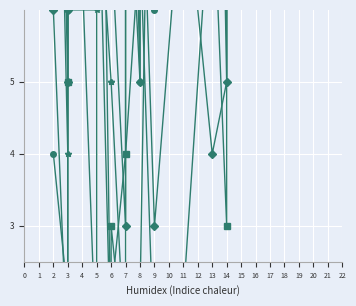

At 3, list the series in order from smallest to largest.

C3, C4, C2, C5